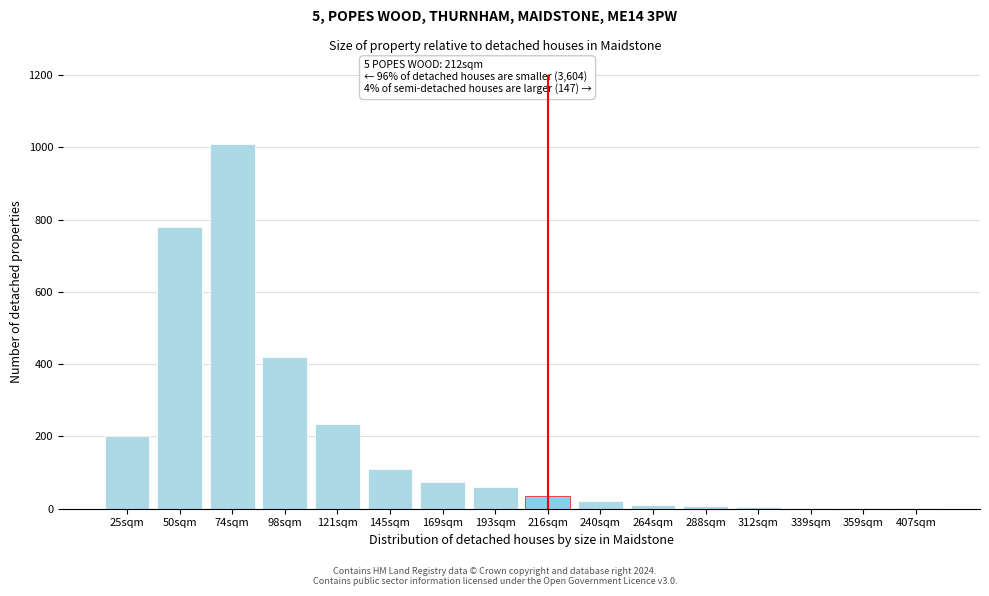

The chart shows a value of 75 at 169sqm. True or false?

True